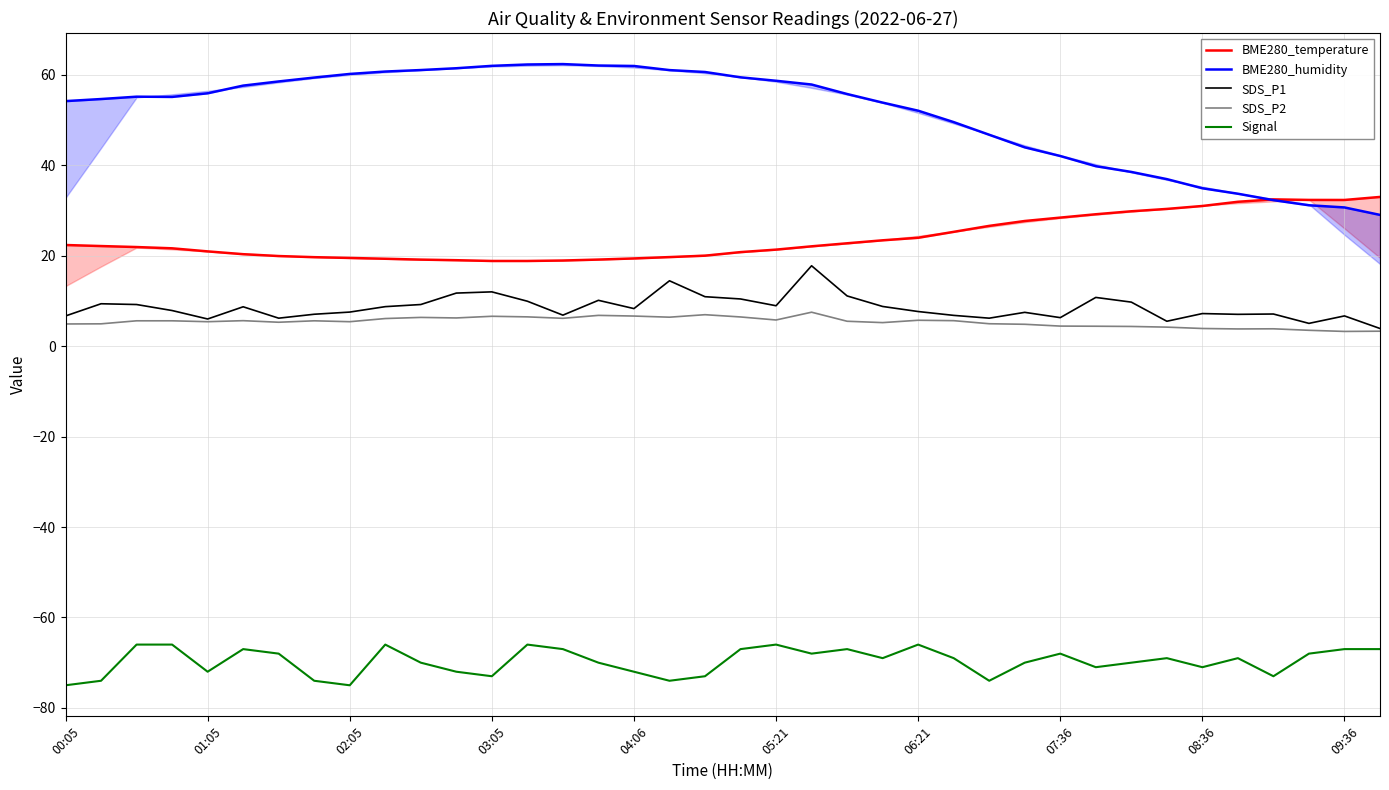

What are all the series names shown in the legend?

BME280_temperature, BME280_humidity, SDS_P1, SDS_P2, Signal